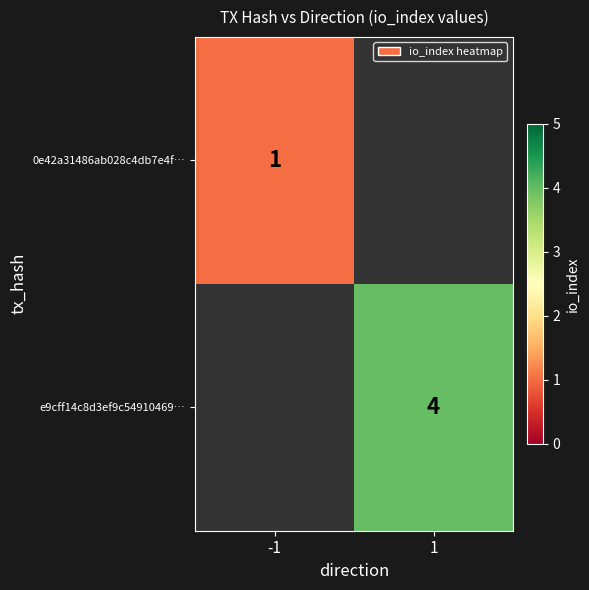

How many data points does each series have?

2